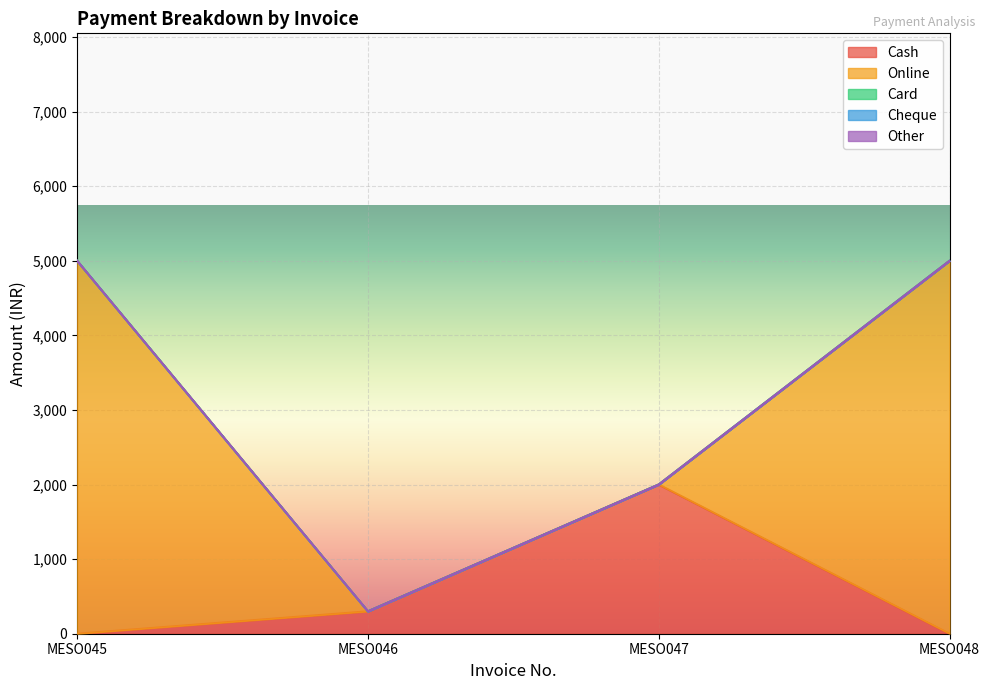

At which label is Online closest to 2500?

MESO045